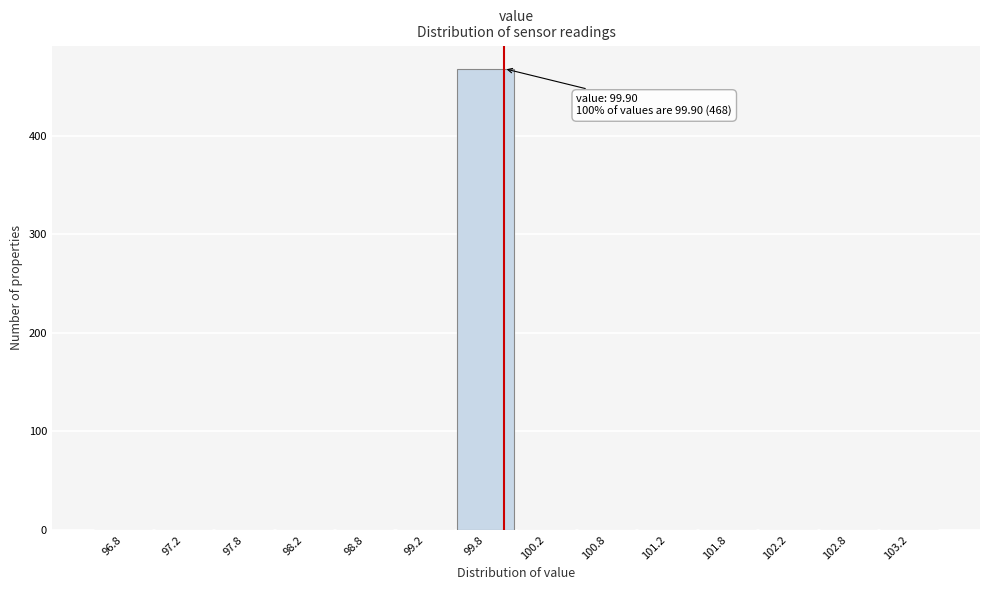

Which range on the x-axis has the tallest bar?

99.5 to 100.0